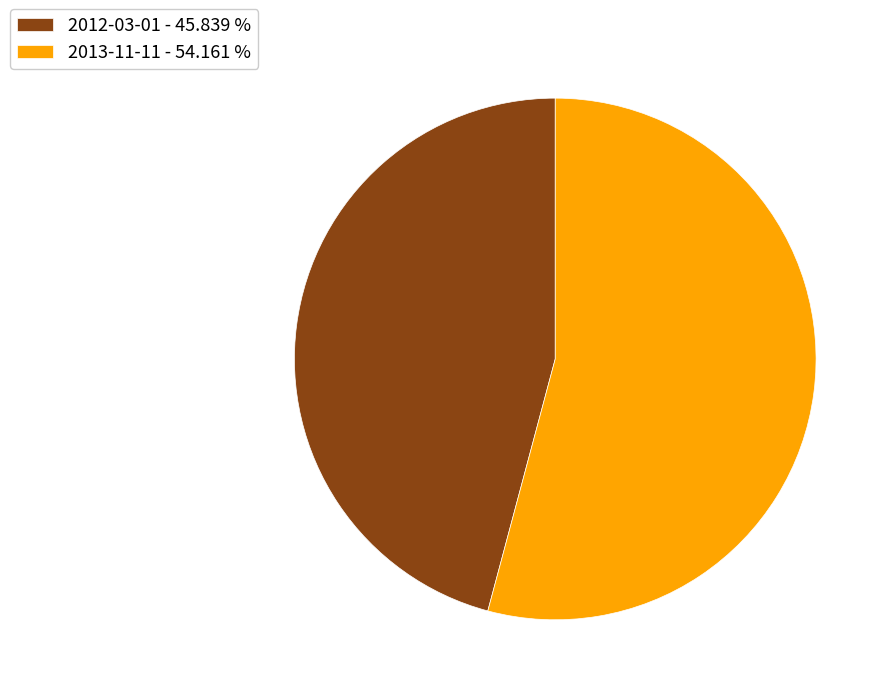

What is the ratio of the value at 2013-11-11 - 54.161 % to the value at 2012-03-01 - 45.839 %?

1.2